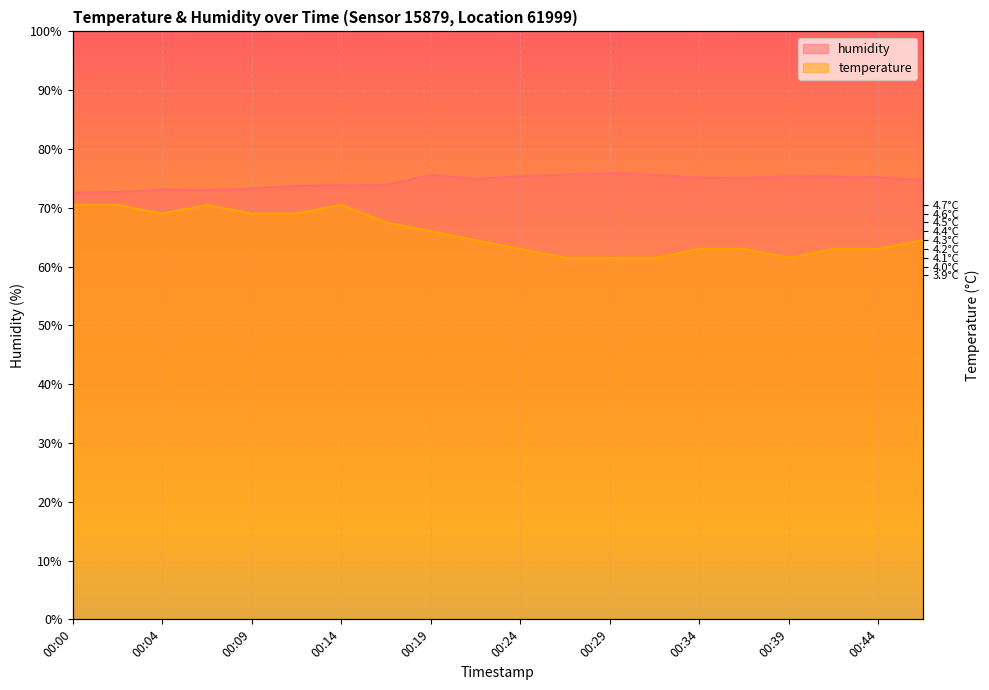

Which series changed the most between 00:29 and 00:47?

temperature